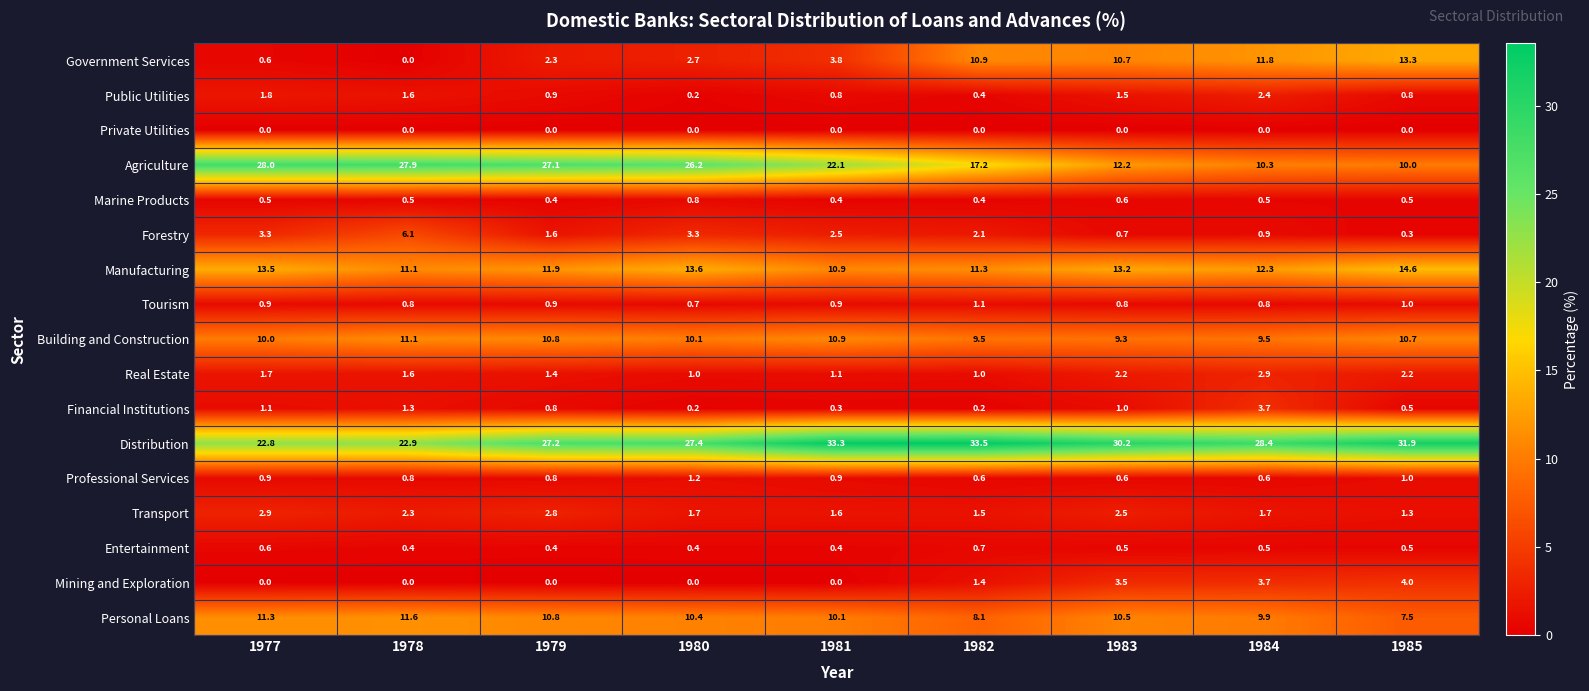

What is the average value of the Agriculture series?

20.1